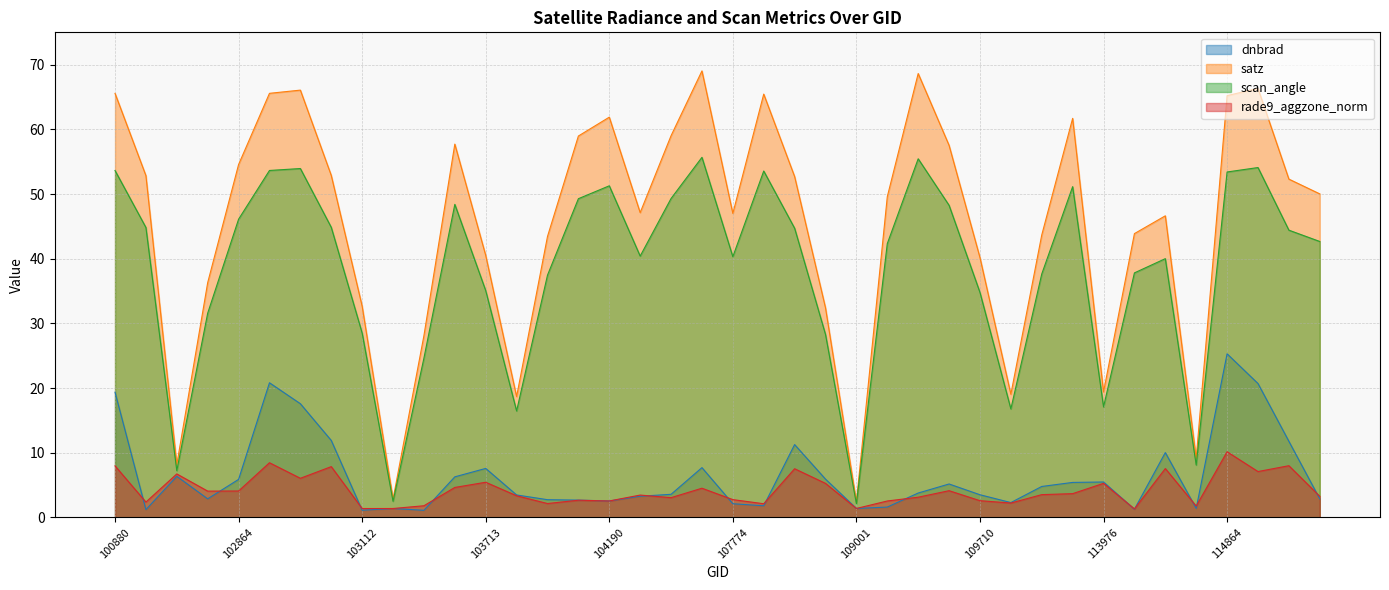

Reading left to right, what are all the values shown in this chart?

dnbrad: 19.4	1.2	6.4	2.9	5.9	20.8	17.6	11.9	1.1	1.4	1.1	6.3	7.6	3.5	2.7	2.7	2.5	3.3	3.6	7.7	2.1	1.8	11.3	5.9	1.4	1.6	3.8	5.2	3.5	2.3	4.8	5.4	5.5	1.3	10.0	1.4	25.3	20.7	11.8	2.9
satz: 65.6	52.8	8.2	36.3	54.6	65.6	66.1	52.9	32.7	2.8	28.1	57.7	40.5	18.7	43.4	59.0	61.9	47.1	59.0	69.0	47.0	65.4	52.7	32.4	2.4	49.6	68.6	57.5	40.2	19.0	43.7	61.7	19.4	43.9	46.6	9.2	65.2	66.3	52.3	50.0
scan_angle: 53.6	44.8	7.2	31.6	46.1	53.6	53.9	44.9	28.5	2.5	24.6	48.4	35.1	16.5	37.5	49.3	51.3	40.4	49.3	55.7	40.3	53.6	44.7	28.3	2.1	42.3	55.4	48.3	34.8	16.8	37.6	51.1	17.1	37.8	40.0	8.1	53.4	54.1	44.4	42.7
rade9_aggzone_norm: 8.0	2.4	6.7	4.1	4.1	8.5	6.0	7.9	1.4	1.4	1.8	4.6	5.4	3.3	2.1	2.7	2.5	3.5	3.1	4.5	2.7	2.1	7.5	5.3	1.4	2.5	3.1	4.1	2.6	2.2	3.5	3.7	5.3	1.3	7.6	1.8	10.2	7.1	8.0	3.3